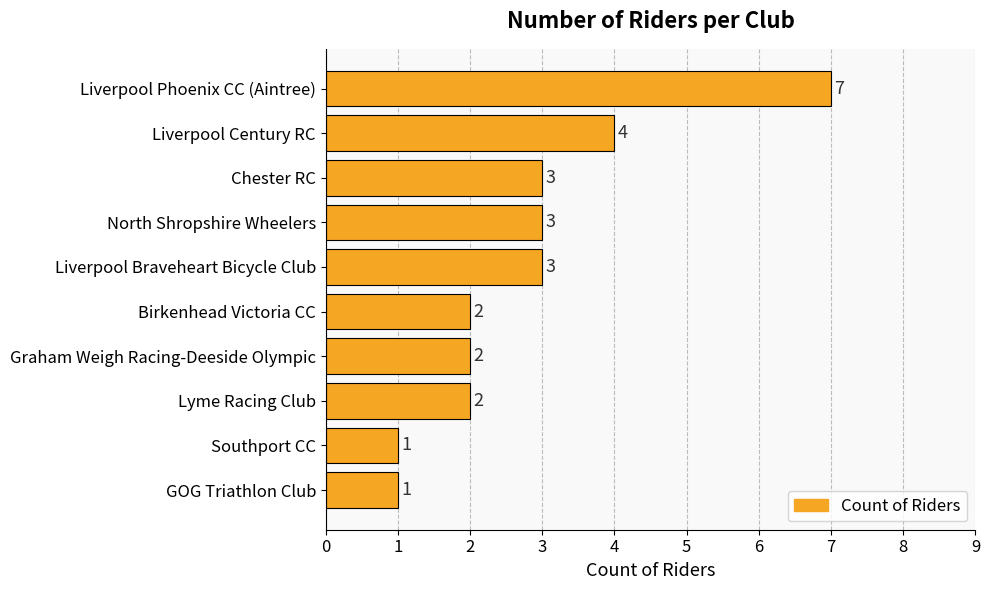

Which has a higher value, North Shropshire Wheelers or GOG Triathlon Club?

North Shropshire Wheelers